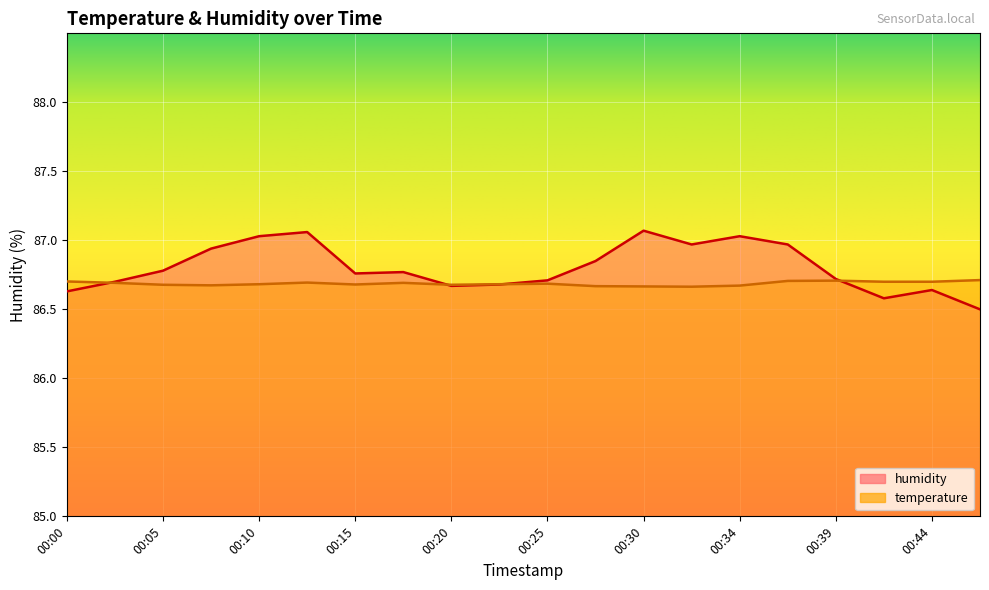

What is the minimum value shown in the chart?

86.5